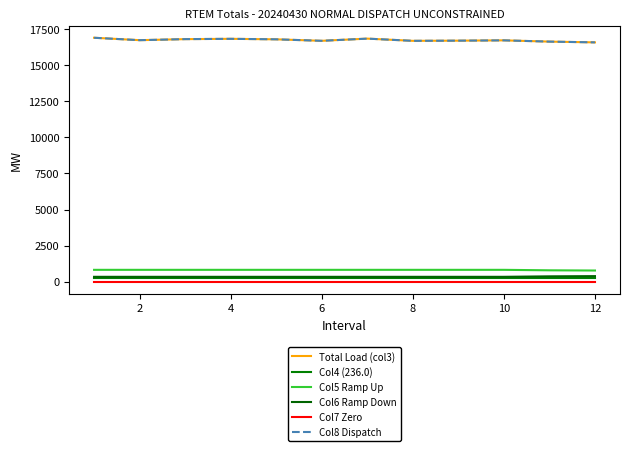

Does the chart display data point markers on the line(s)?

No